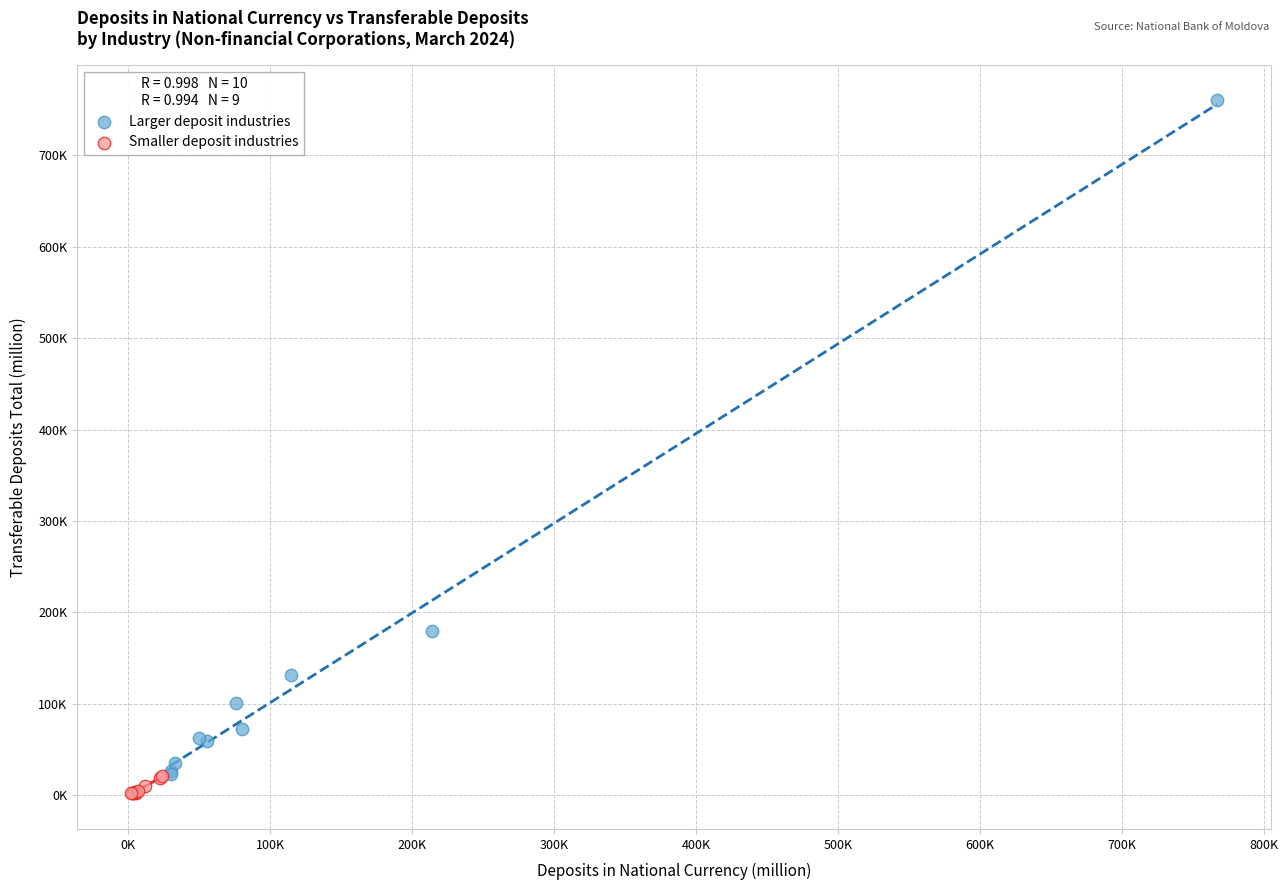

What are all the series names shown in the legend?

Larger deposit industries, Smaller deposit industries